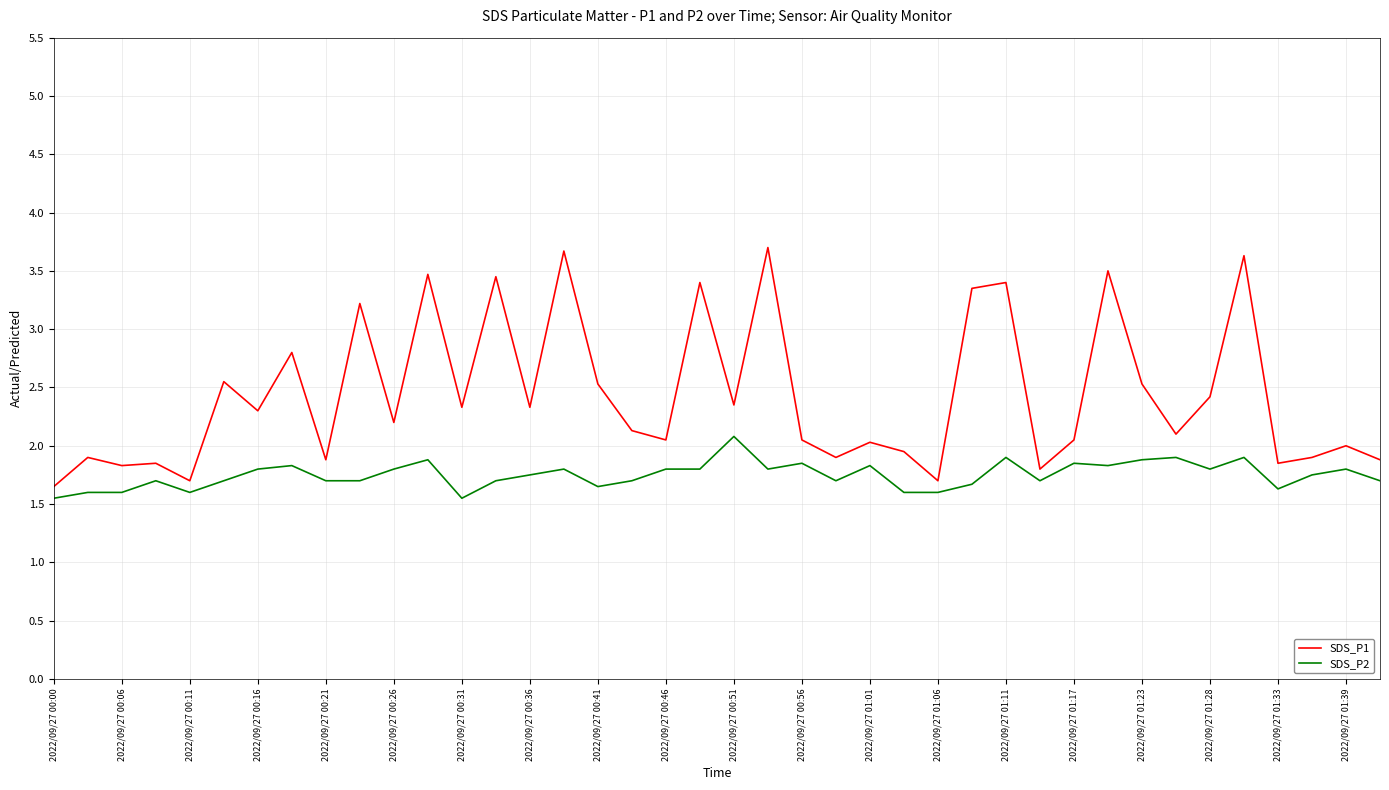

What is the sum of all SDS_P2 values?

70.0